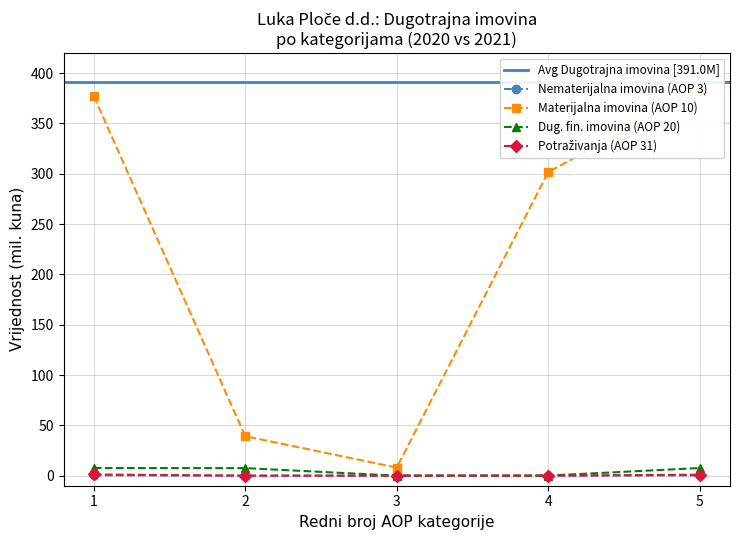

Is it true that Potraživanja equals 0.0 at 4?

True